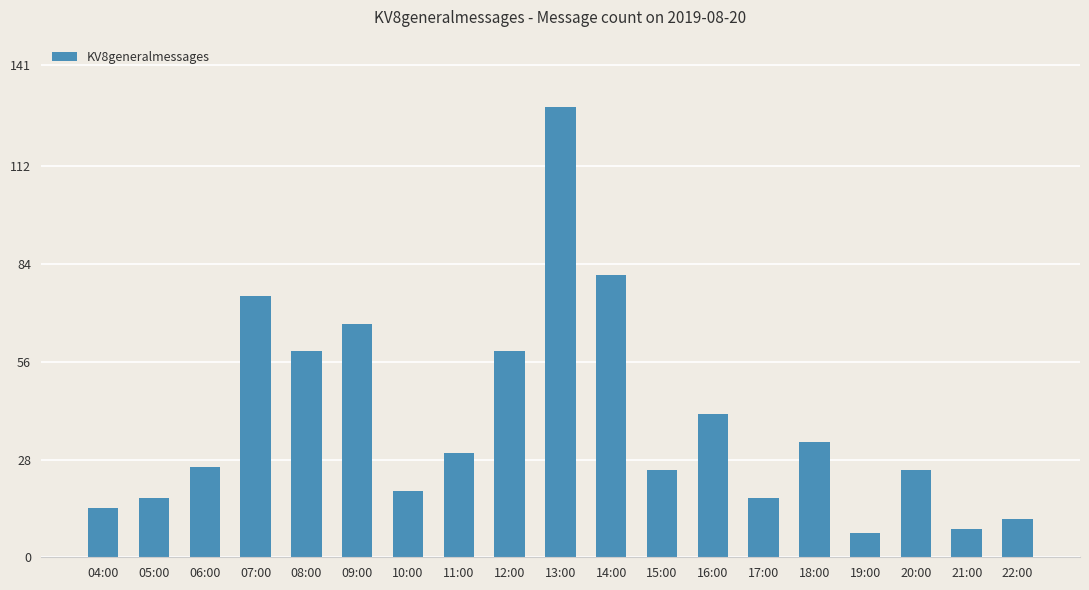

What is the change in value from 16:00 to 18:00?

-8